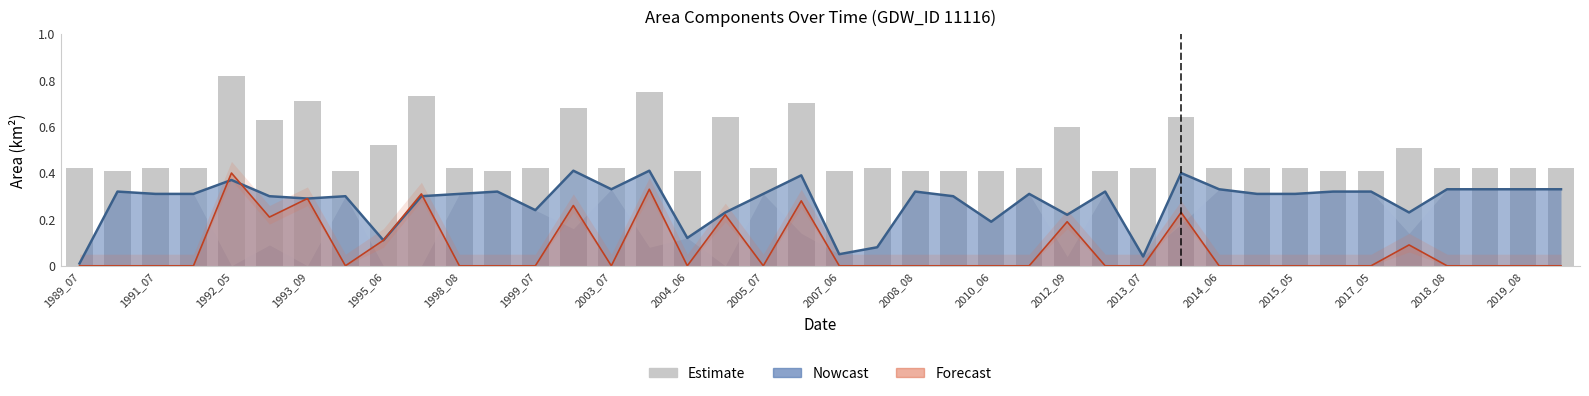

What is the sum of all values?

19.6